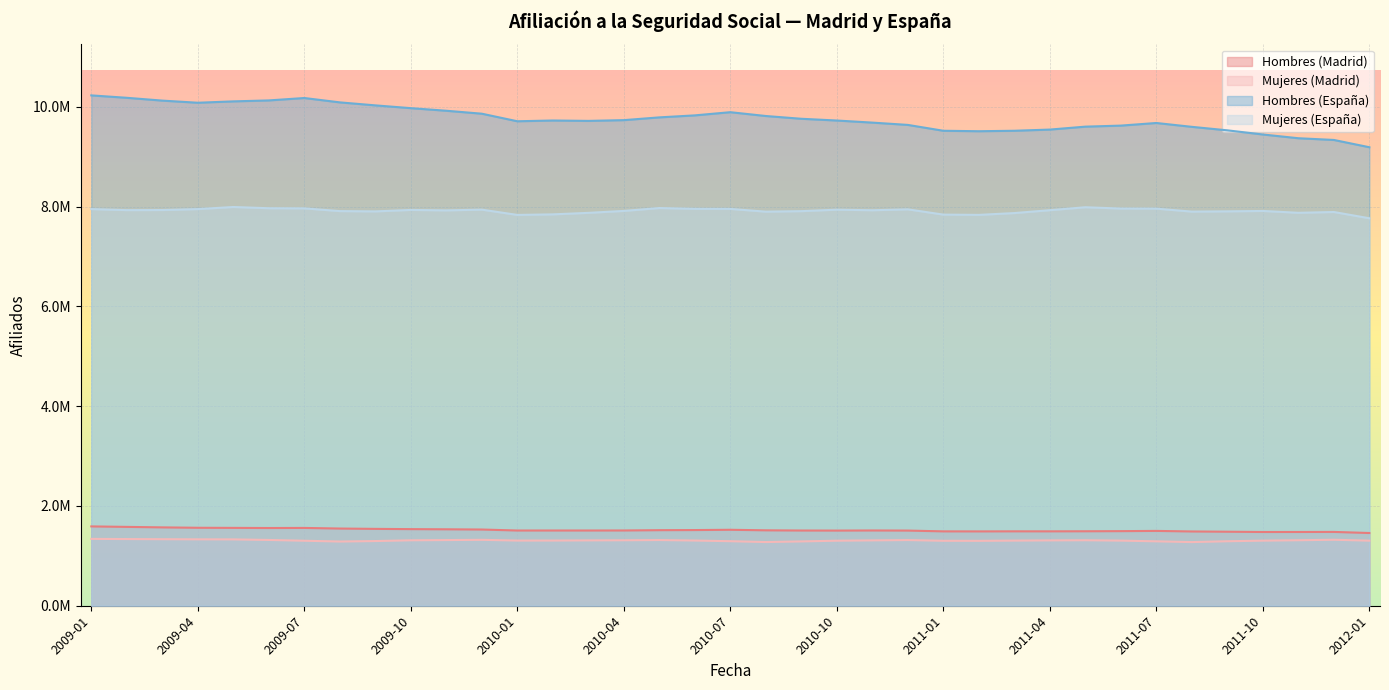

At which category does the chart reach its peak across all series?

2009-01